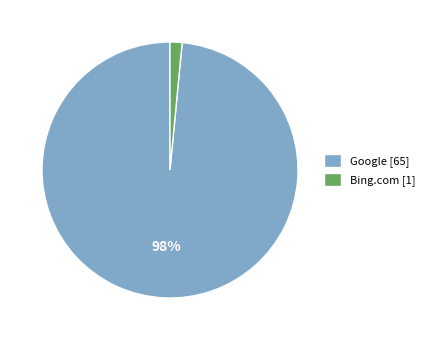

To the nearest percent, what is the average slice percentage?

50%